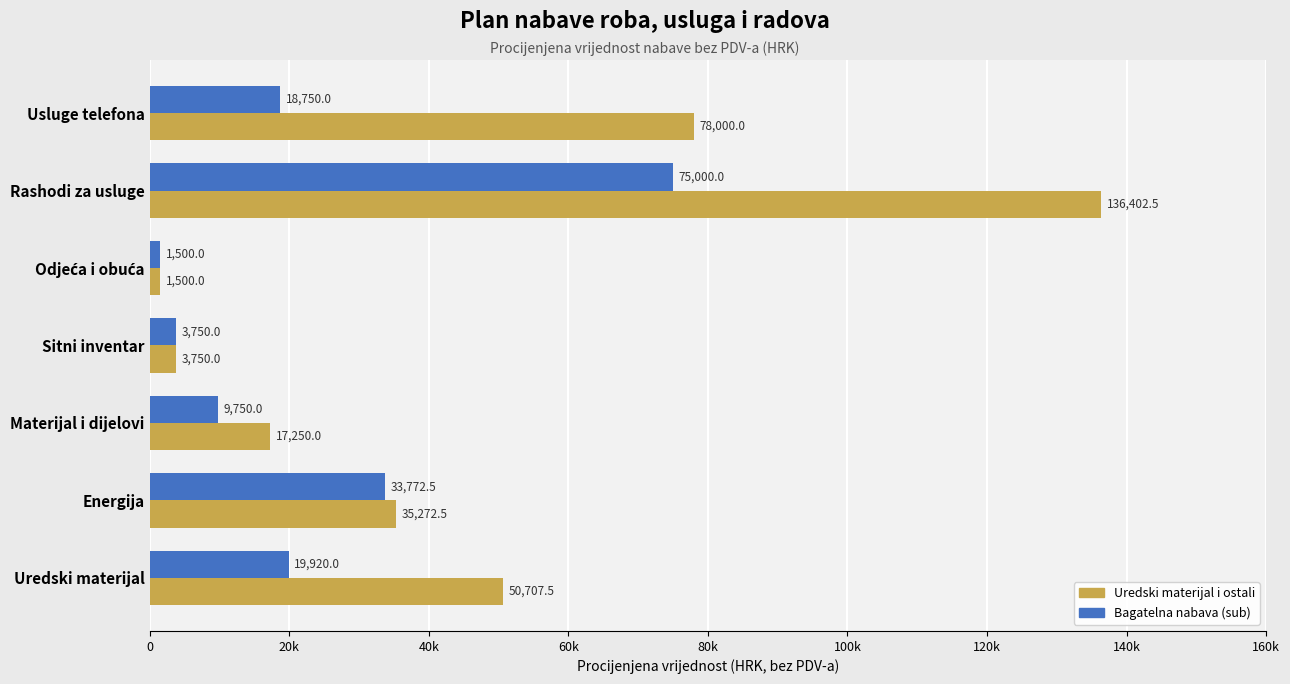

Rank the series by their average value, from lowest to highest.

Bagatelna nabava (sub), Uredski materijal i ostali